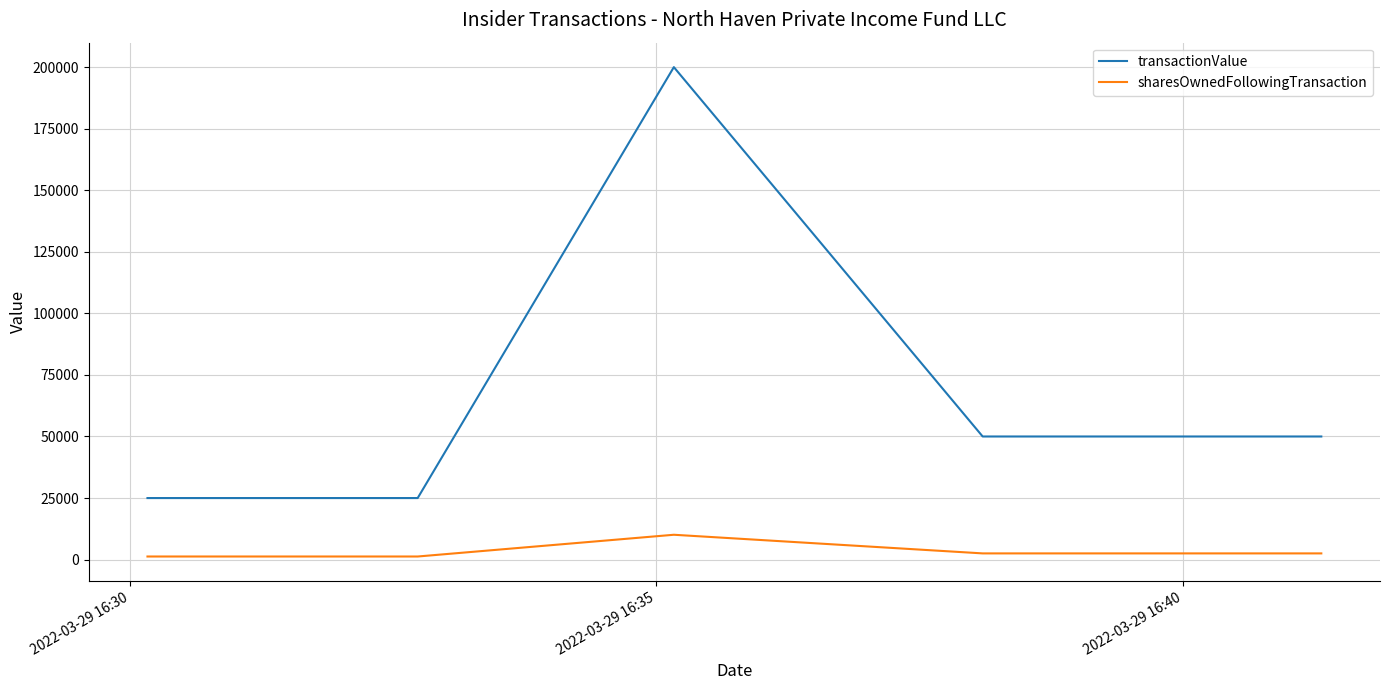

Which series has the largest range (max minus min)?

transactionValue